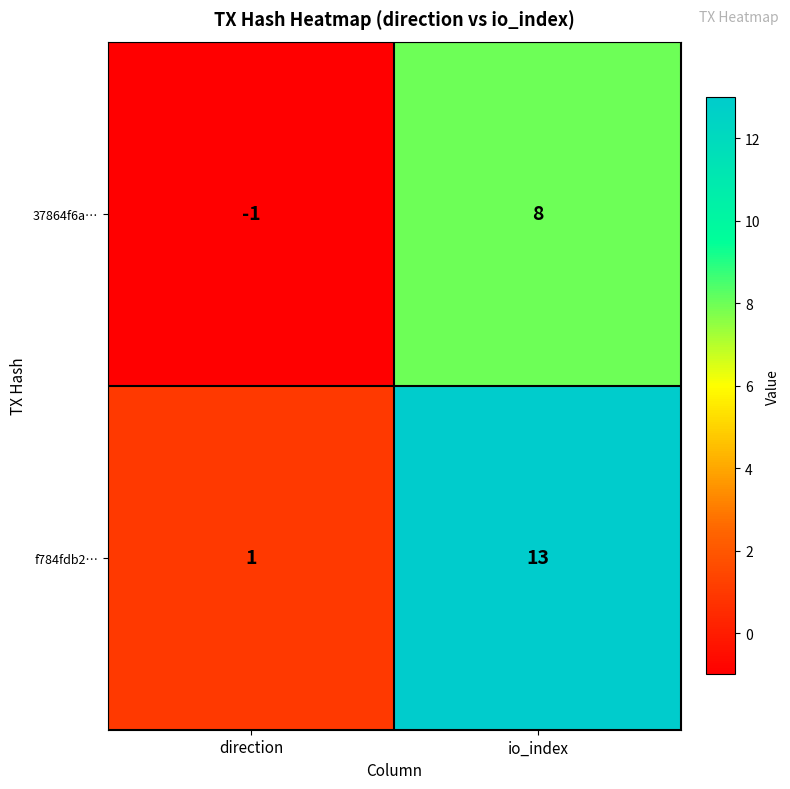

Between direction and io_index, which series saw the biggest shift?

f784fdb2…